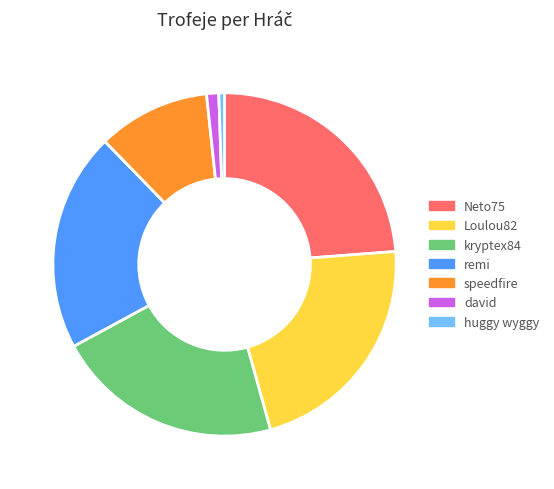

Which has a higher value, speedfire or Neto75?

Neto75